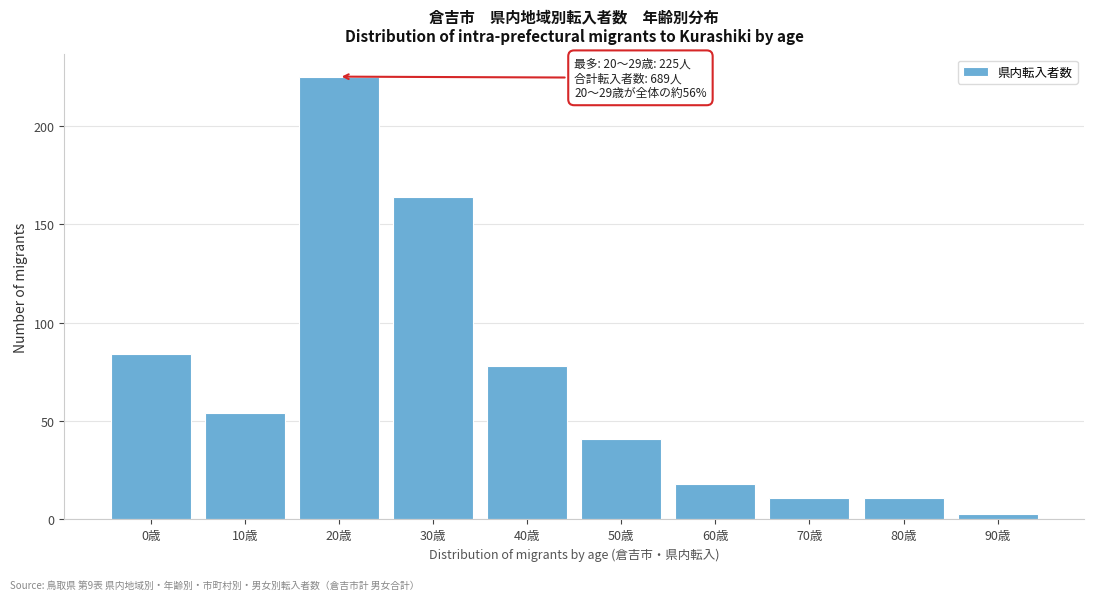

Reading left to right, transcribe all the data shown in this chart.

84	54	225	164	78	41	18	11	11	3